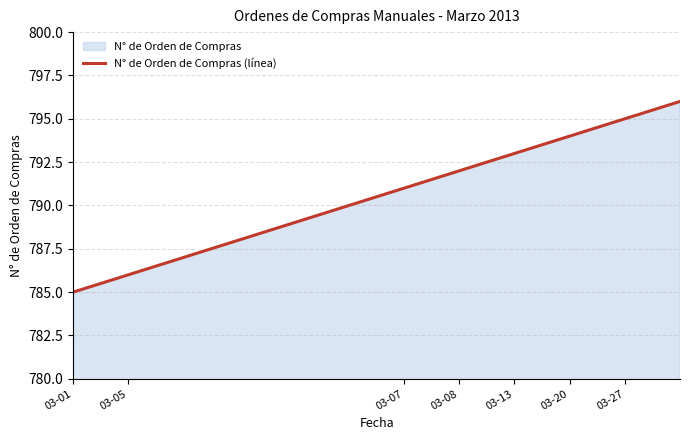

True or false: the data shows 785 at 03-01.

True